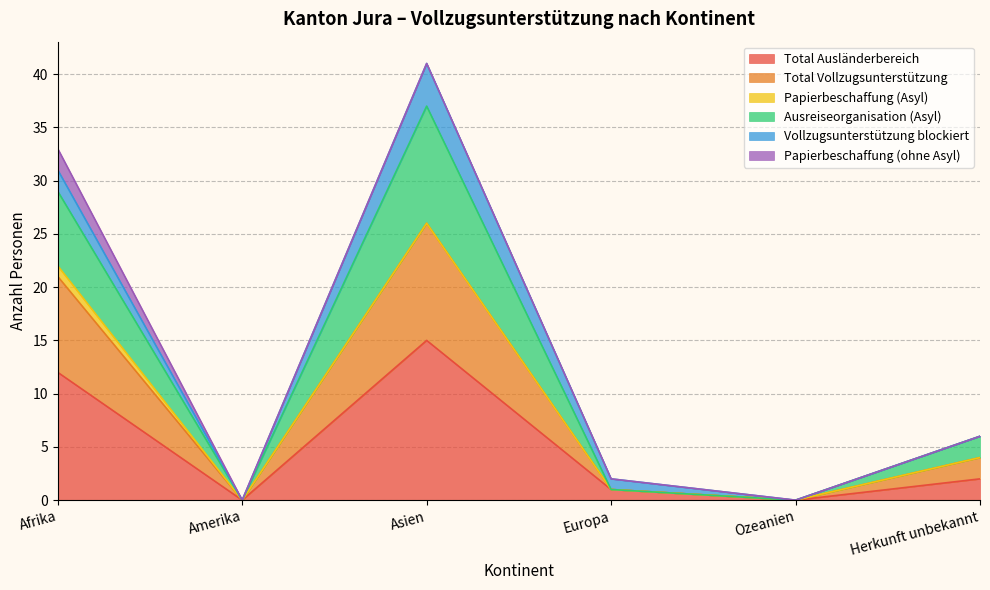

What is the spread (max minus min) of values at Herkunft unbekannt?

4